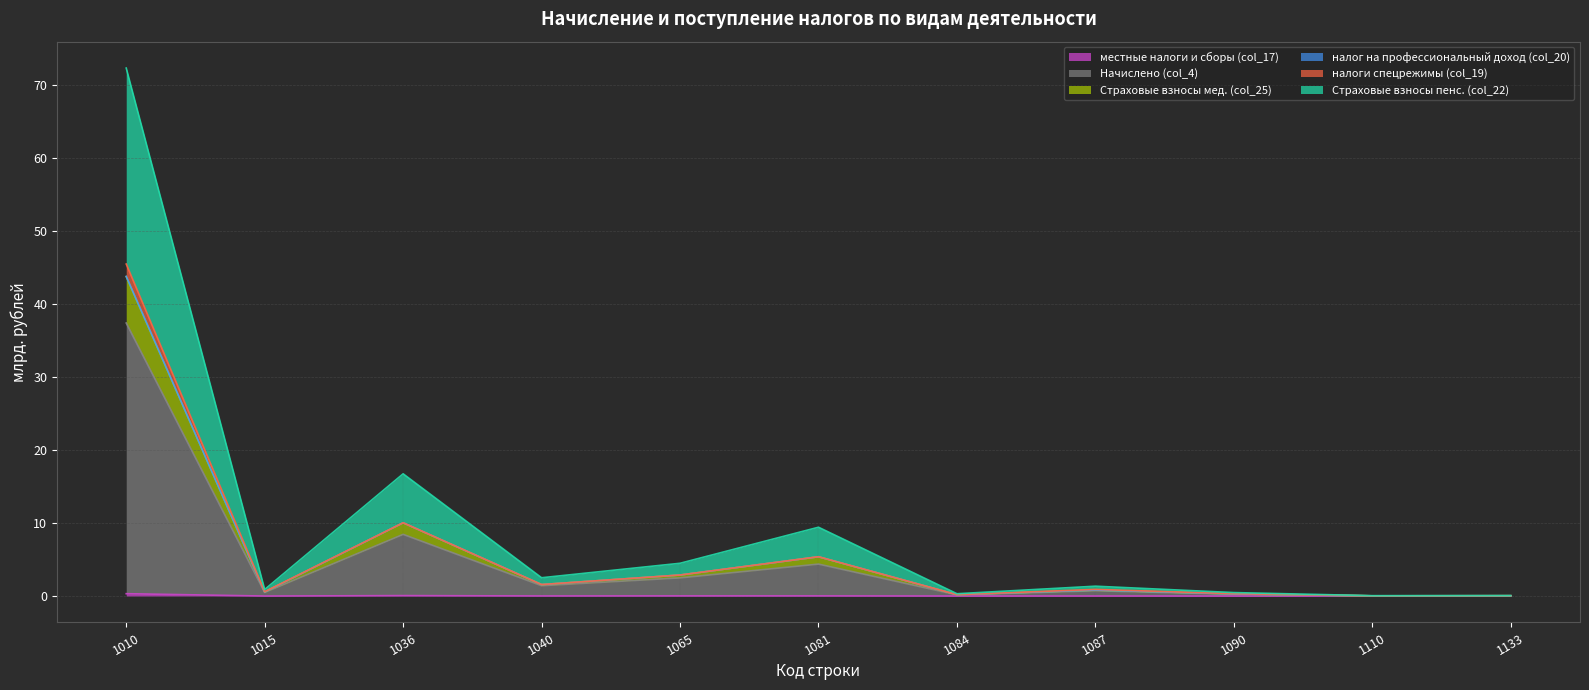

True or false: Начислено (col_4) has more than 1 points higher than both neighbors.

True